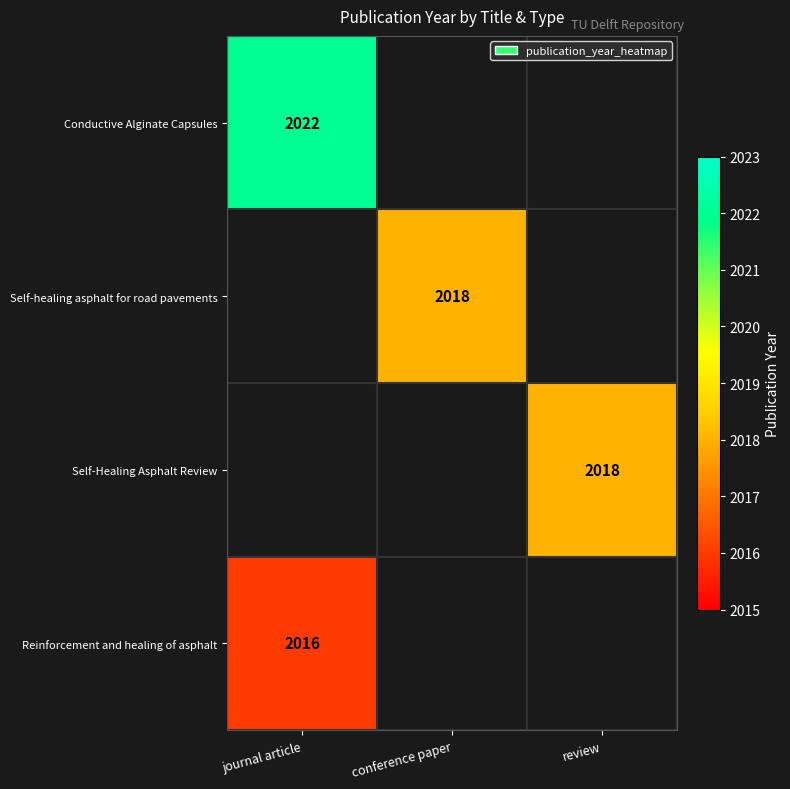

Is it true that Self-Healing Asphalt Review equals 2018 at review?

True